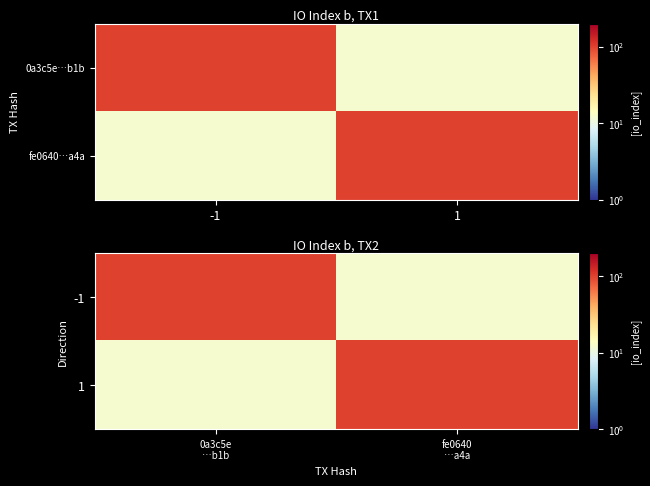

What is the average value of the 1 series?

56